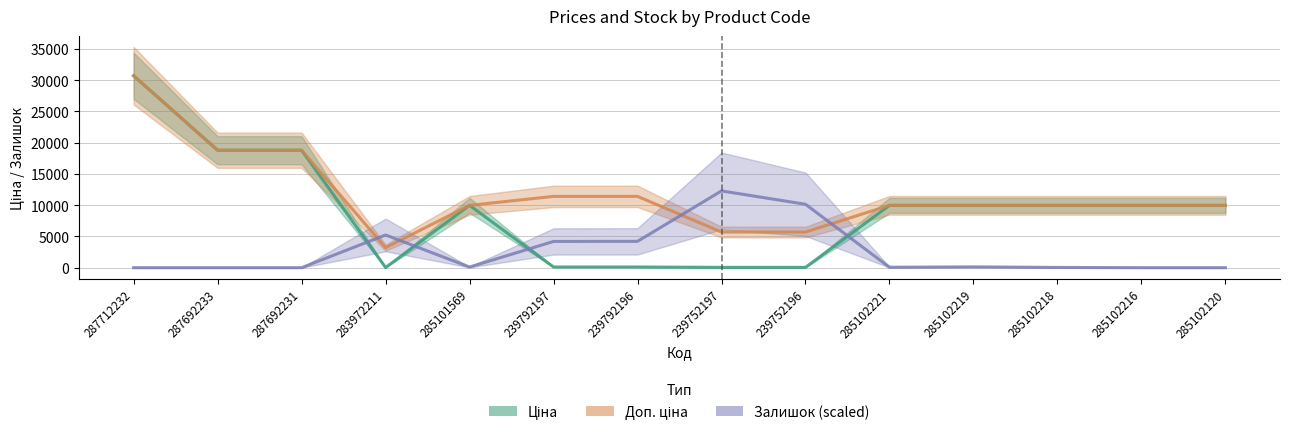

How many values in the Доп. ціна series exceed 9974?

11